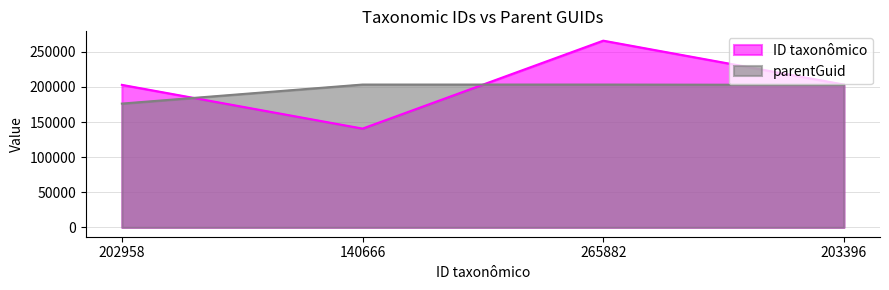

Reading left to right, list all the values displayed in this chart.

ID taxonômico: 202958=202958	140666=140666	265882=265882	203396=203396
parentGuid: 202958=176284	140666=203396	265882=203396	203396=202958